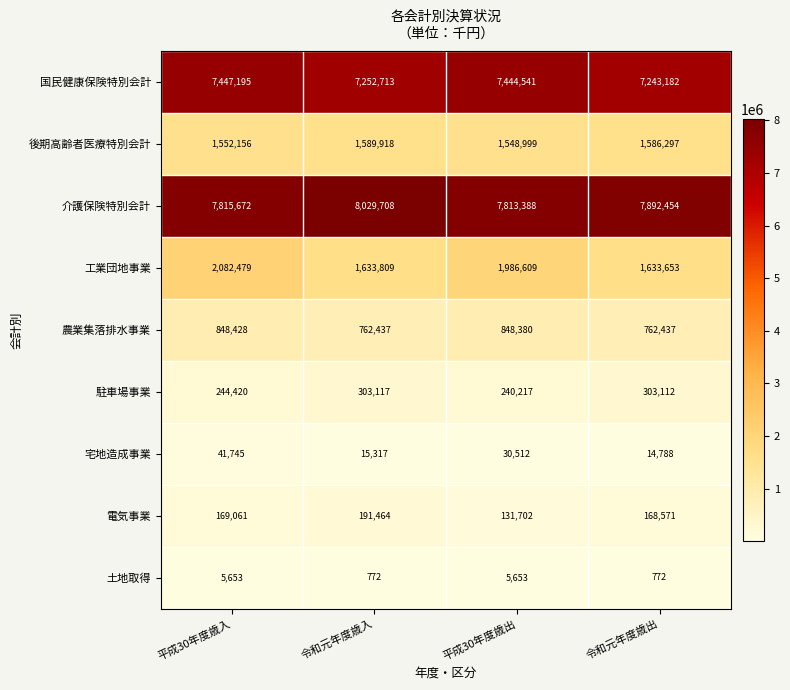

What is the smallest value displayed?

772